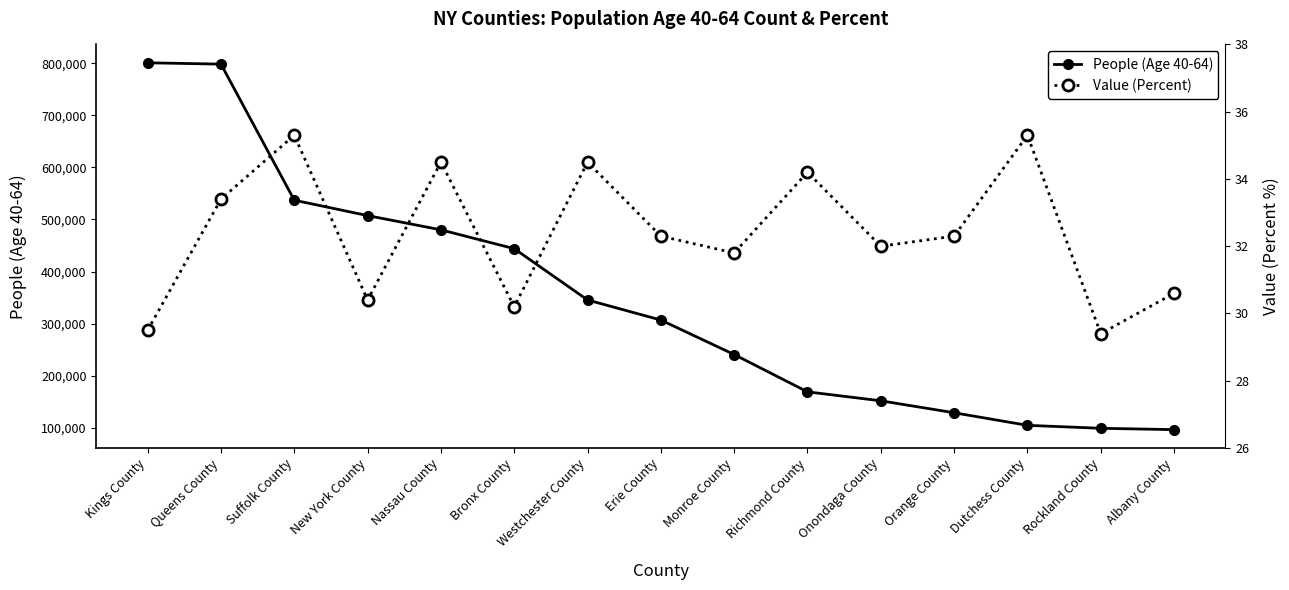

What is the label of the 15th point from the left?

Albany County